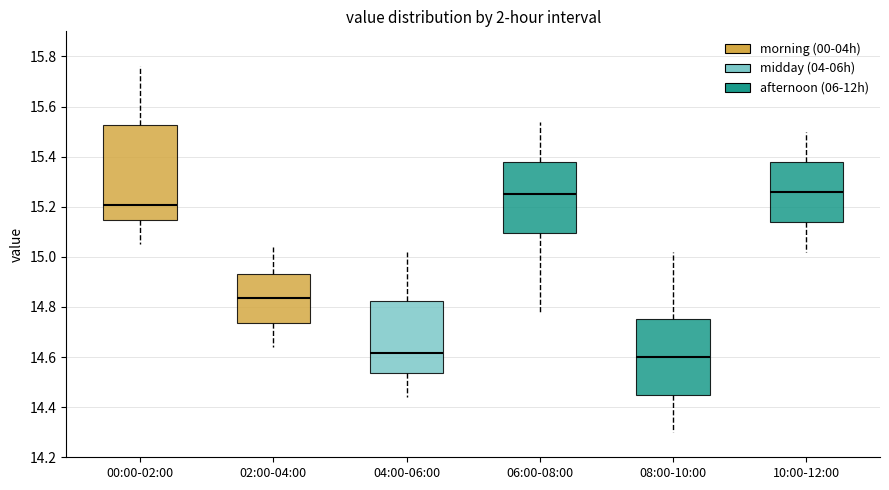

Reading left to right, read every box against the y-axis: the position of its median line, the range the box covers, and the ends of its whiskers. The values are not printed on the chart, so give them approximately, as read against the axis.

00:00-02:00: median 15.20, box 15.14 to 15.52, whiskers 15.06 to 15.76
02:00-04:00: median 14.84, box 14.74 to 14.94, whiskers 14.64 to 15.04
04:00-06:00: median 14.62, box 14.54 to 14.82, whiskers 14.44 to 15.02
06:00-08:00: median 15.26, box 15.10 to 15.38, whiskers 14.78 to 15.54
08:00-10:00: median 14.60, box 14.46 to 14.76, whiskers 14.30 to 15.02
10:00-12:00: median 15.26, box 15.14 to 15.38, whiskers 15.02 to 15.50